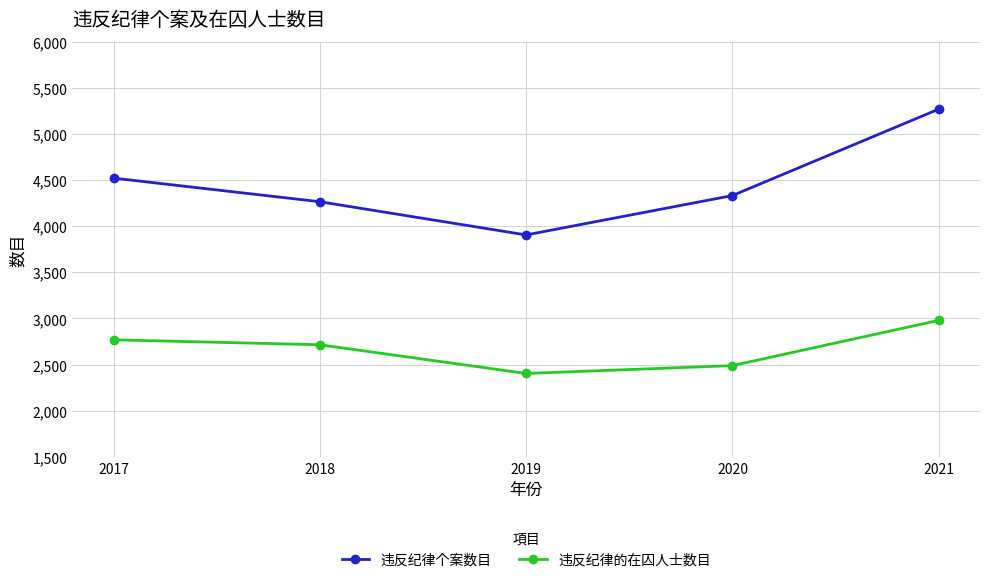

The value of 违反纪律个案数目 at 2018 is 2770. True or false?

False